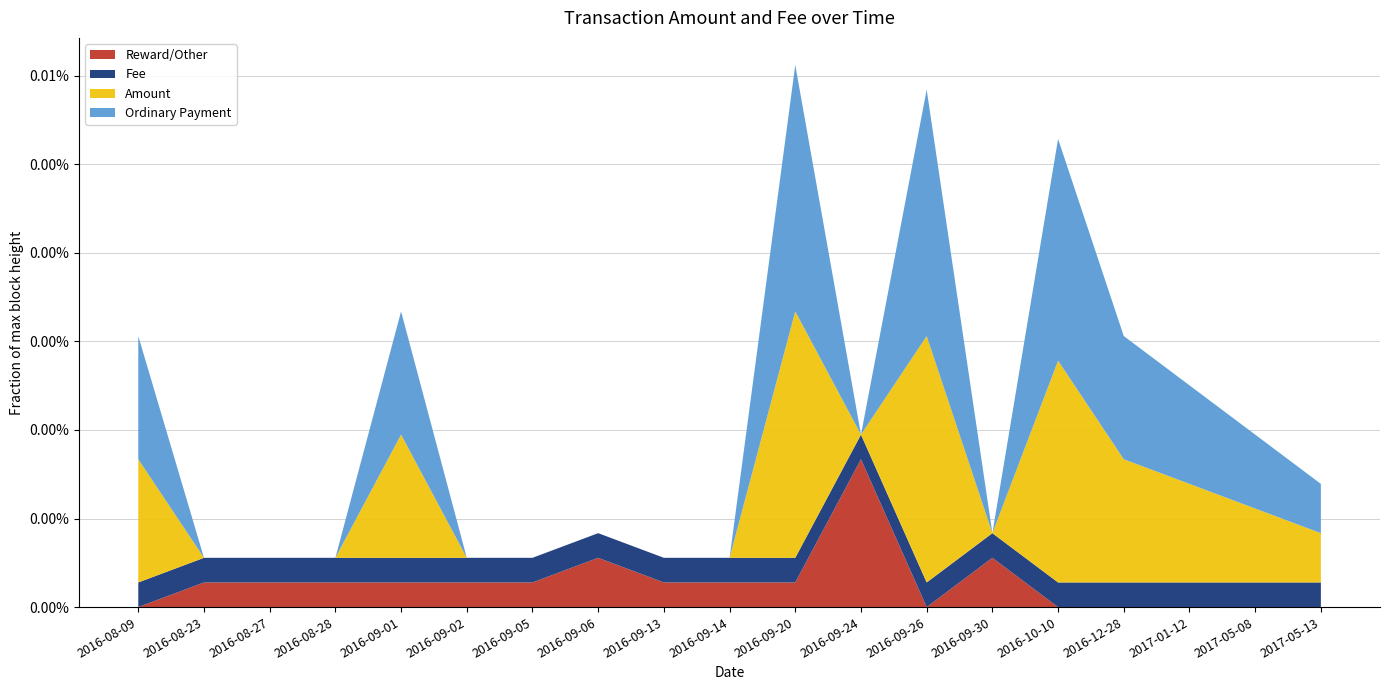

Reading left to right, list all the values displayed in this chart.

Amount: 2016-08-09=5	2016-08-23=0	2016-08-27=0	2016-08-28=0	2016-09-01=5	2016-09-02=0	2016-09-05=0	2016-09-06=0	2016-09-13=0	2016-09-14=0	2016-09-20=10	2016-09-24=0	2016-09-26=10	2016-09-30=0	2016-10-10=9	2016-12-28=5	2017-01-12=4	2017-05-08=3	2017-05-13=2
Fee: 2016-08-09=1	2016-08-23=1	2016-08-27=1	2016-08-28=1	2016-09-01=1	2016-09-02=1	2016-09-05=1	2016-09-06=1	2016-09-13=1	2016-09-14=1	2016-09-20=1	2016-09-24=1	2016-09-26=1	2016-09-30=1	2016-10-10=1	2016-12-28=1	2017-01-12=1	2017-05-08=1	2017-05-13=1
Height: 2016-08-09=260626	2016-08-23=265508	2016-08-27=267039	2016-08-28=267376	2016-09-01=268745	2016-09-02=269045	2016-09-05=270347	2016-09-06=270352	2016-09-13=273079	2016-09-14=273497	2016-09-20=275541	2016-09-24=276784	2016-09-26=277549	2016-09-30=279240	2016-10-10=282837	2016-12-28=310969	2017-01-12=316220	2017-05-08=357864	2017-05-13=359429
Ordinary Payment: 2016-08-09=5	2016-08-23=0	2016-08-27=0	2016-08-28=0	2016-09-01=5	2016-09-02=0	2016-09-05=0	2016-09-06=0	2016-09-13=0	2016-09-14=0	2016-09-20=10	2016-09-24=0	2016-09-26=10	2016-09-30=0	2016-10-10=9	2016-12-28=5	2017-01-12=4	2017-05-08=3	2017-05-13=2
Reward/Other: 2016-08-09=0	2016-08-23=1	2016-08-27=1	2016-08-28=1	2016-09-01=1	2016-09-02=1	2016-09-05=1	2016-09-06=2	2016-09-13=1	2016-09-14=1	2016-09-20=1	2016-09-24=6	2016-09-26=0	2016-09-30=2	2016-10-10=0	2016-12-28=0	2017-01-12=0	2017-05-08=0	2017-05-13=0